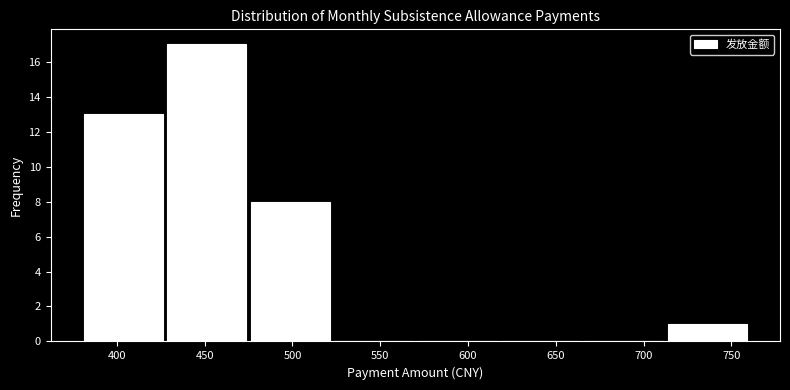

Reading left to right, list every bar in this chart as the range it spans on the x-axis followed by its height. Neither the bar edges nor the heights are printed on the chart, so give them approximately, as read against the axes.

380.0 to 427.5: 13
427.5 to 475.0: 17
475.0 to 522.5: 8
522.5 to 570.0: 0
570.0 to 617.5: 0
617.5 to 665.0: 0
665.0 to 712.5: 0
712.5 to 760.0: 1